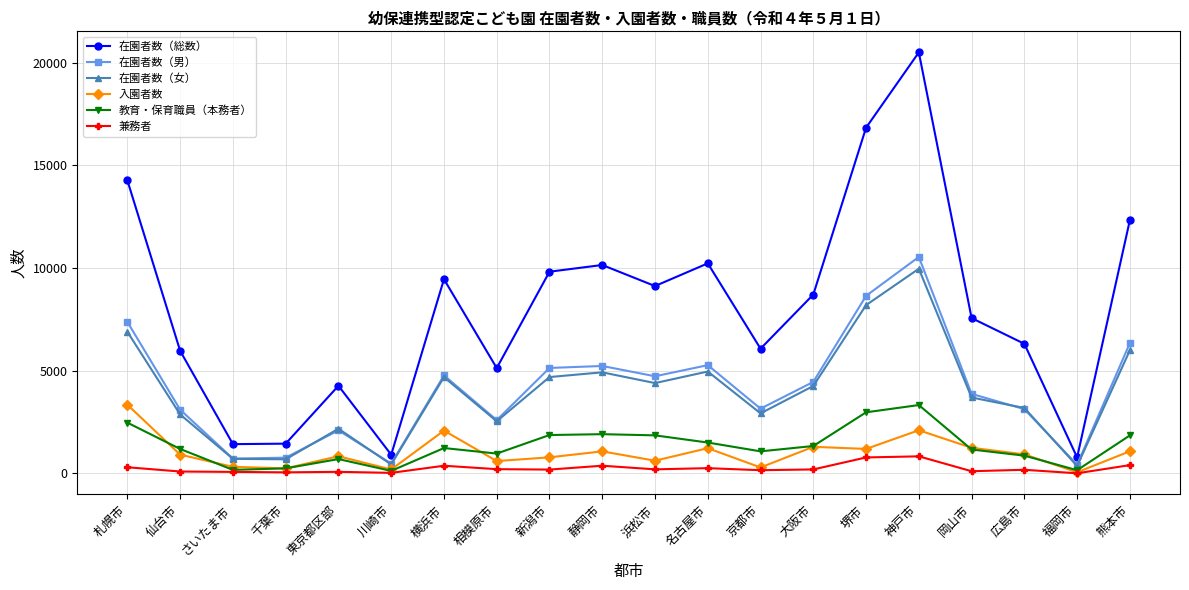

True or false: 在園者数（男） and 在園者数（総数） cross at least once.

False